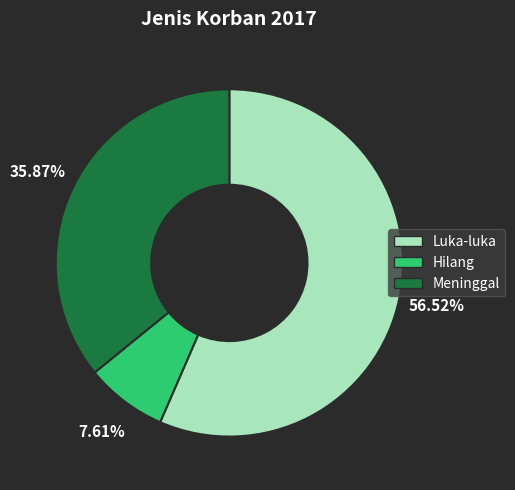

Between Hilang and Luka-luka, which is larger?

Luka-luka